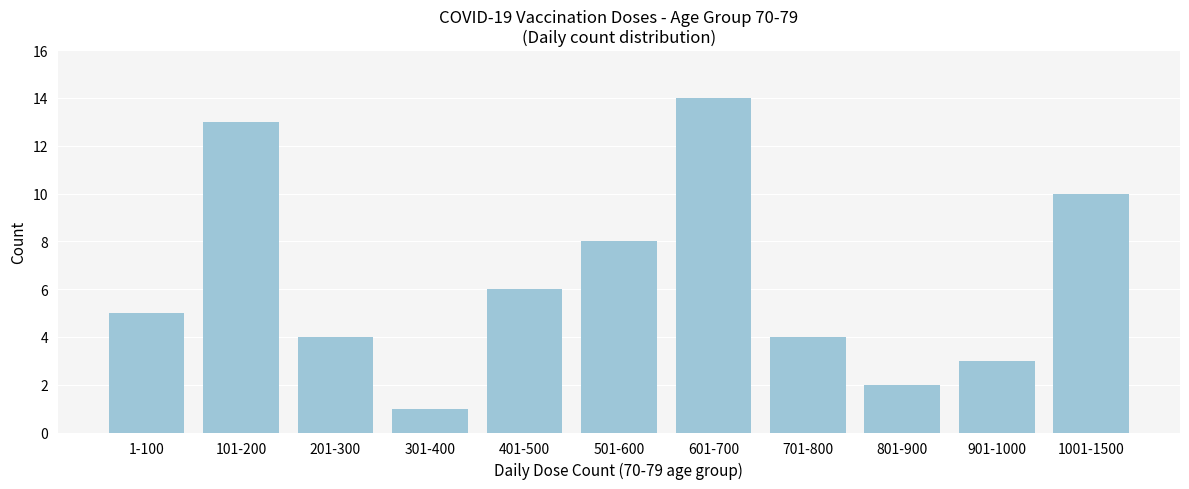

Reading left to right, list all the values displayed in this chart.

1-100=5	101-200=13	201-300=4	301-400=1	401-500=6	501-600=8	601-700=14	701-800=4	801-900=2	901-1000=3	1001-1500=10